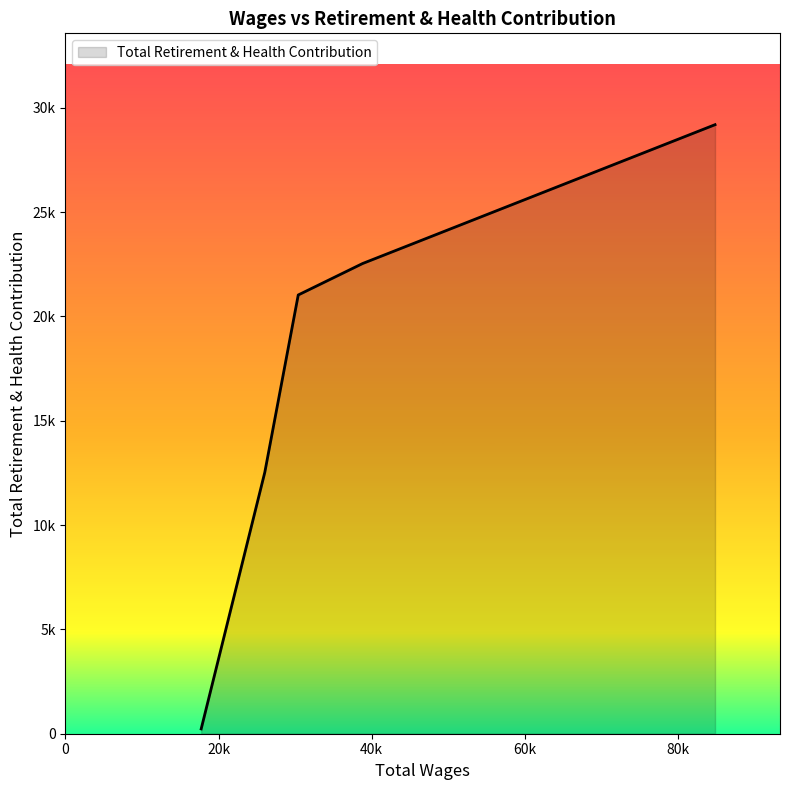

What is the maximum value shown in the chart?

29186